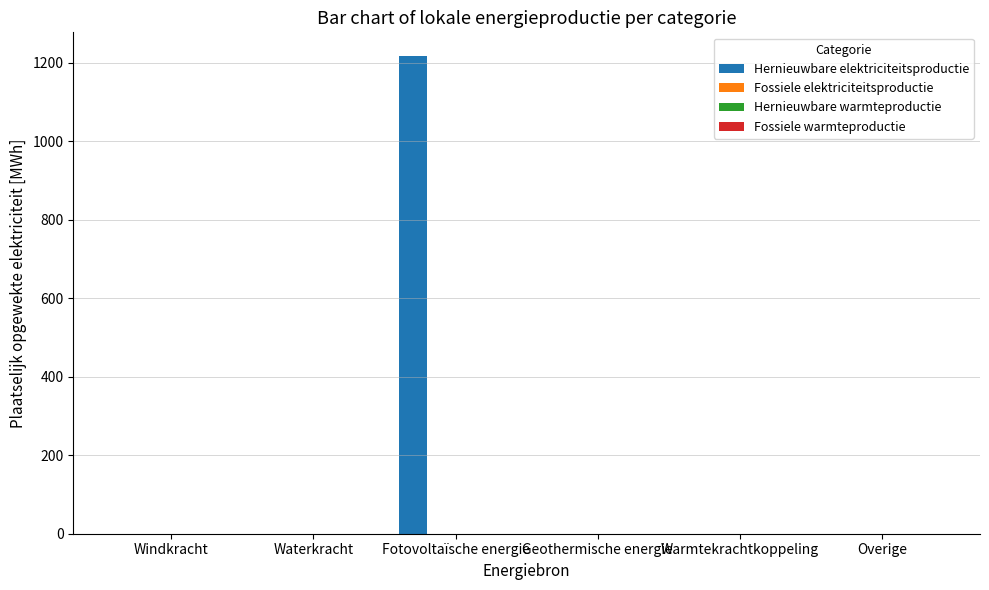

What is the sum of all values?

1216.7